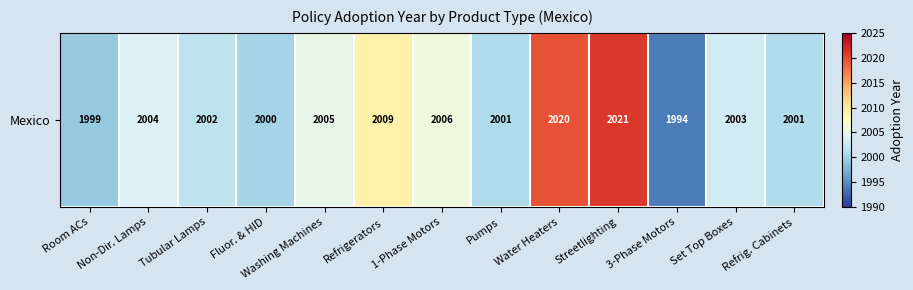

What is the minimum value shown in the chart?

1994.0